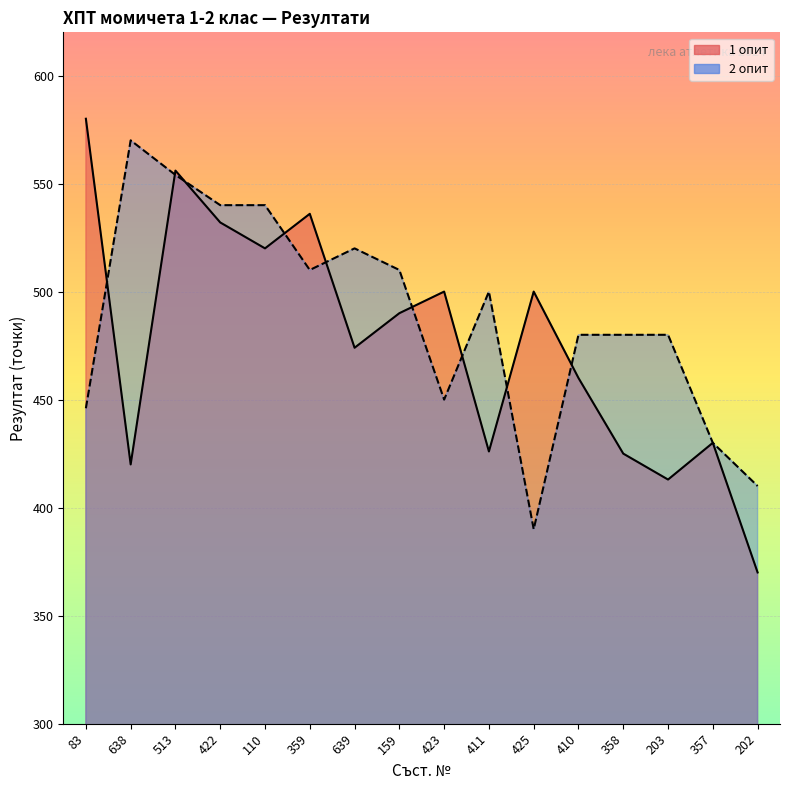

What is the label of the 6th point from the left?

359